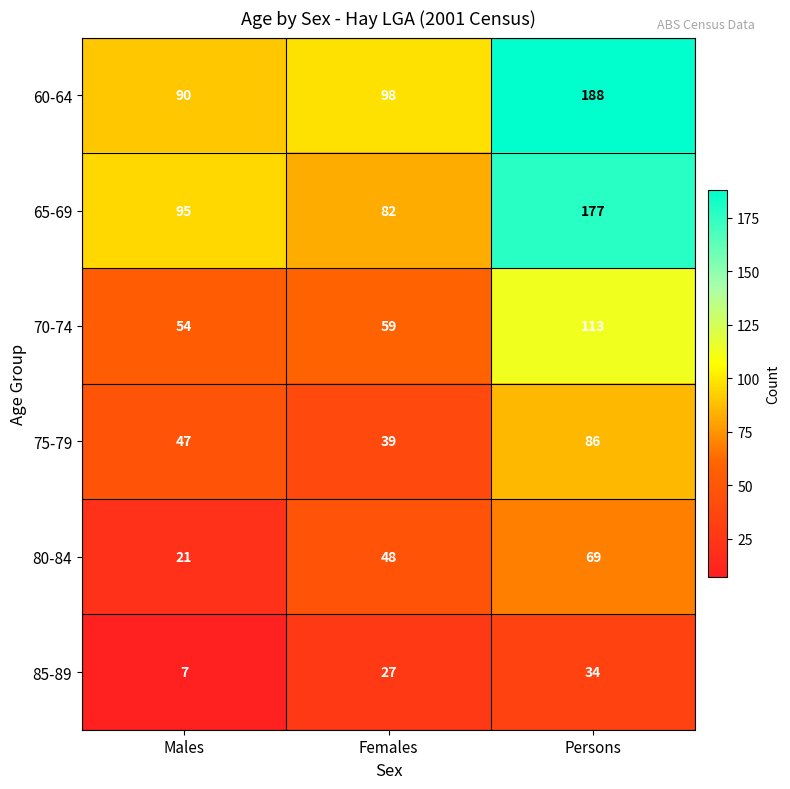

What is the smallest value displayed?

7